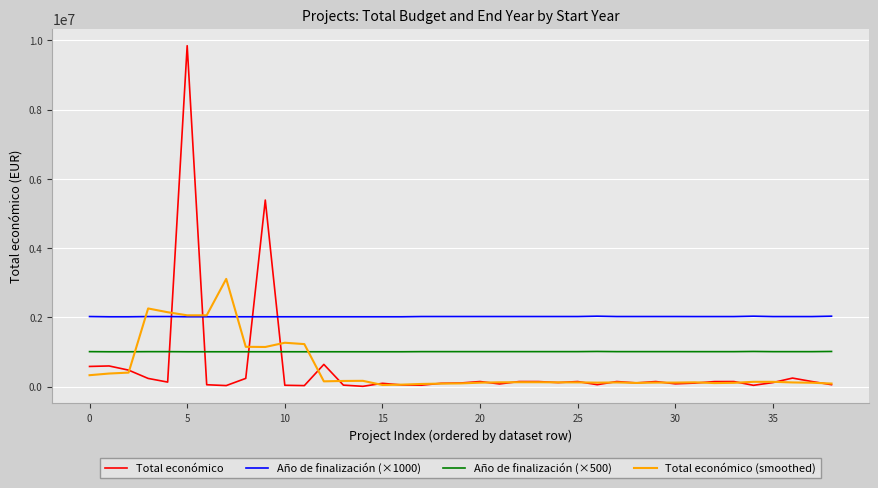

How many intersections are there between Total económico (smoothed) and Año de finalización (×500)?

2